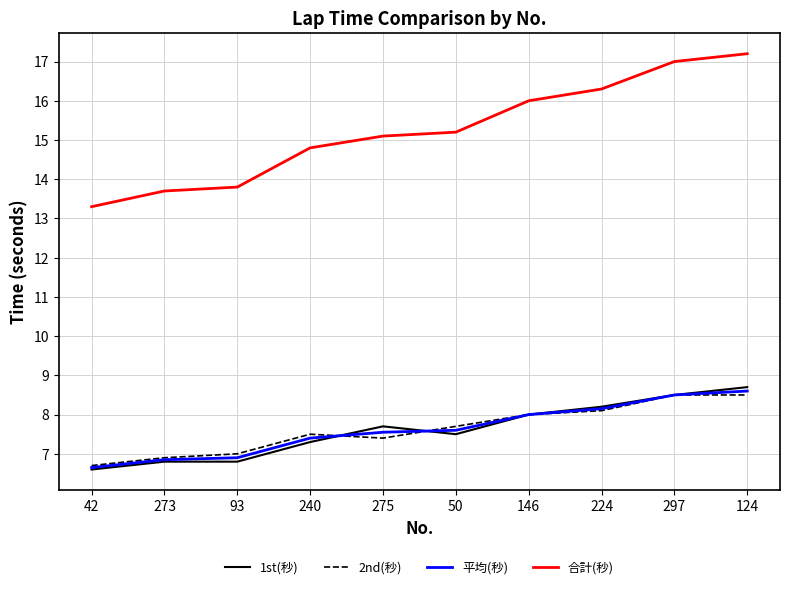

What is the approximate value of 平均(秒) at 93?

6.9